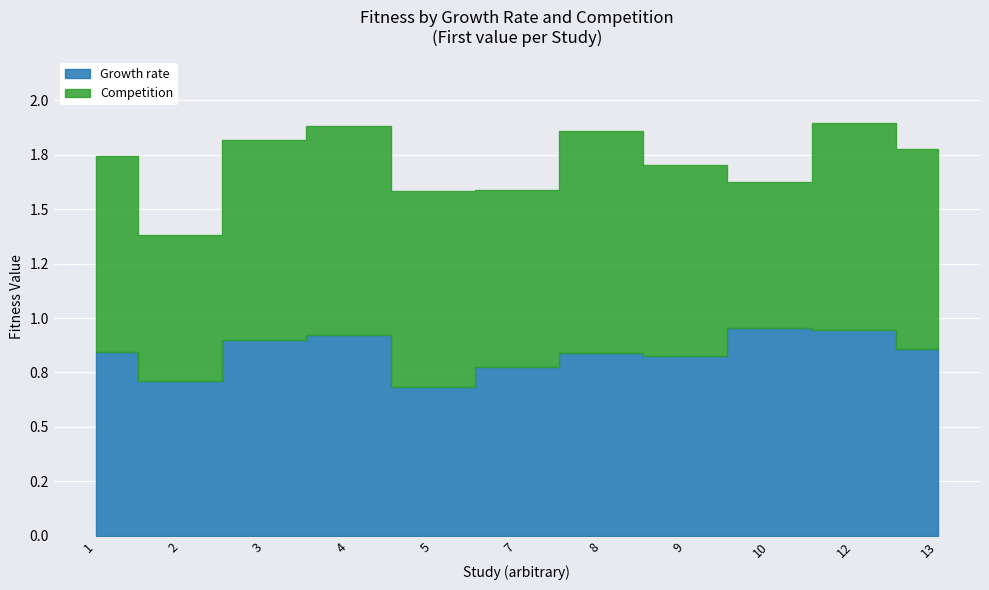

At which category does Competition reach its first local valley?

2